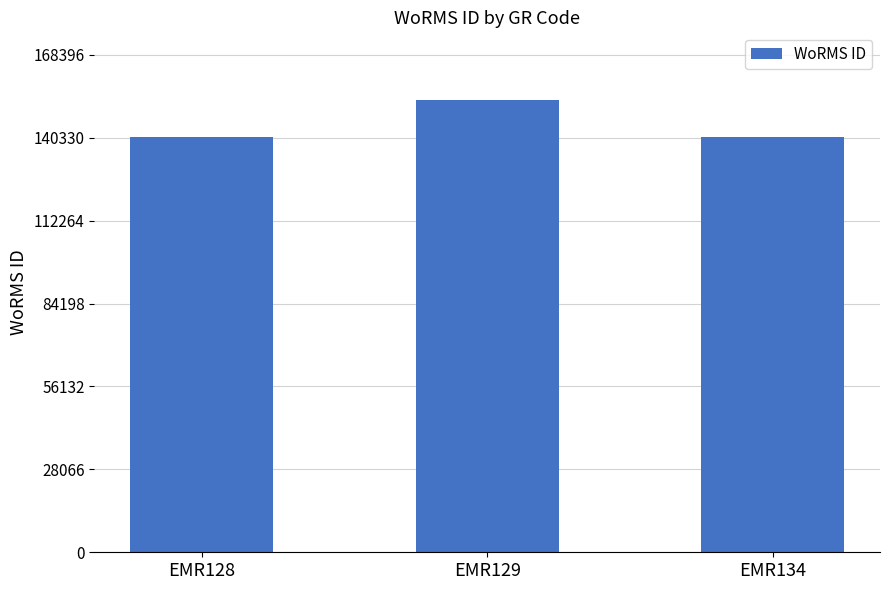

Where is the data nearest to the value 146854?

EMR134